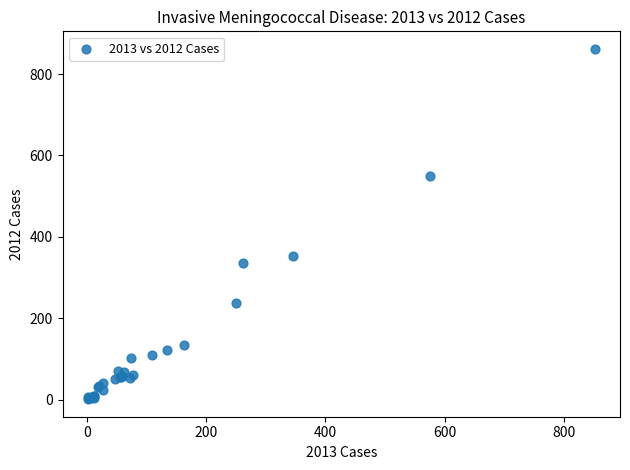

What Y value in the scatter plot is closest to 431?

354